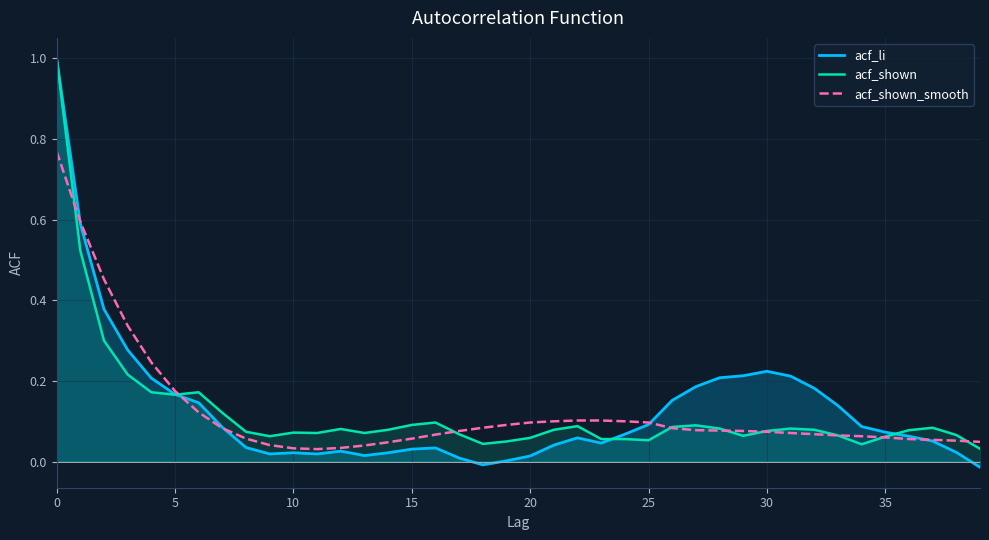

Is the value of acf_shown_smooth at 17 greater than the value of acf_li at 39?

Yes